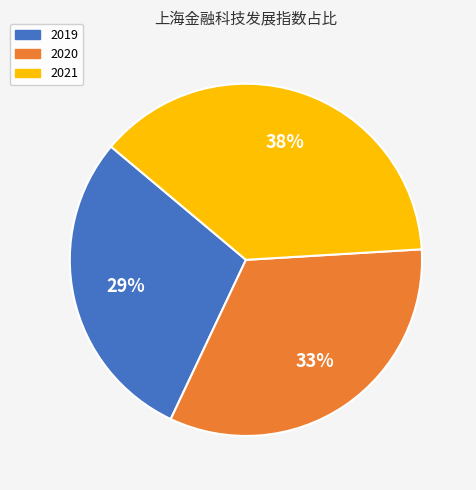

What percentage is the 2019 slice, to the nearest percent?

29%